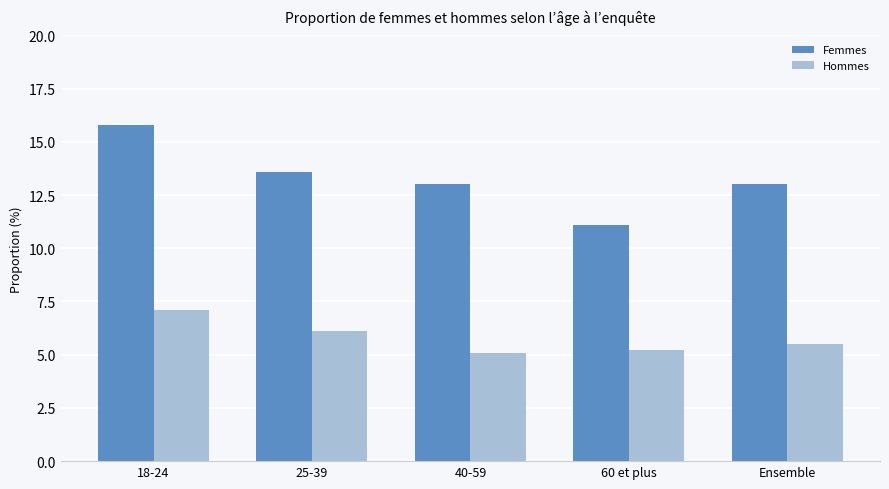

At how many categories does at least one series exceed 6?

5